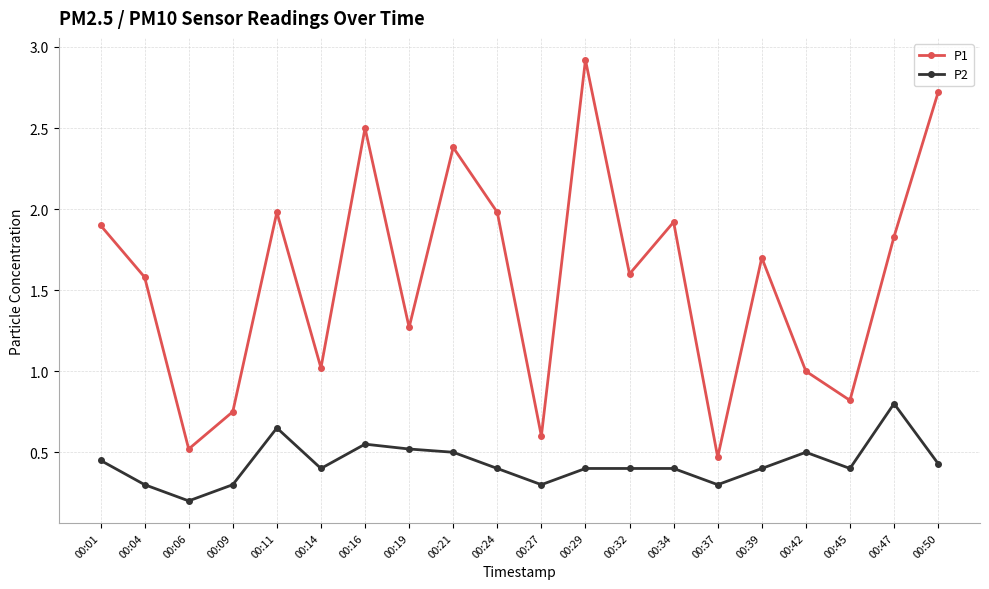

Is this an area chart (filled region under the line)?

No